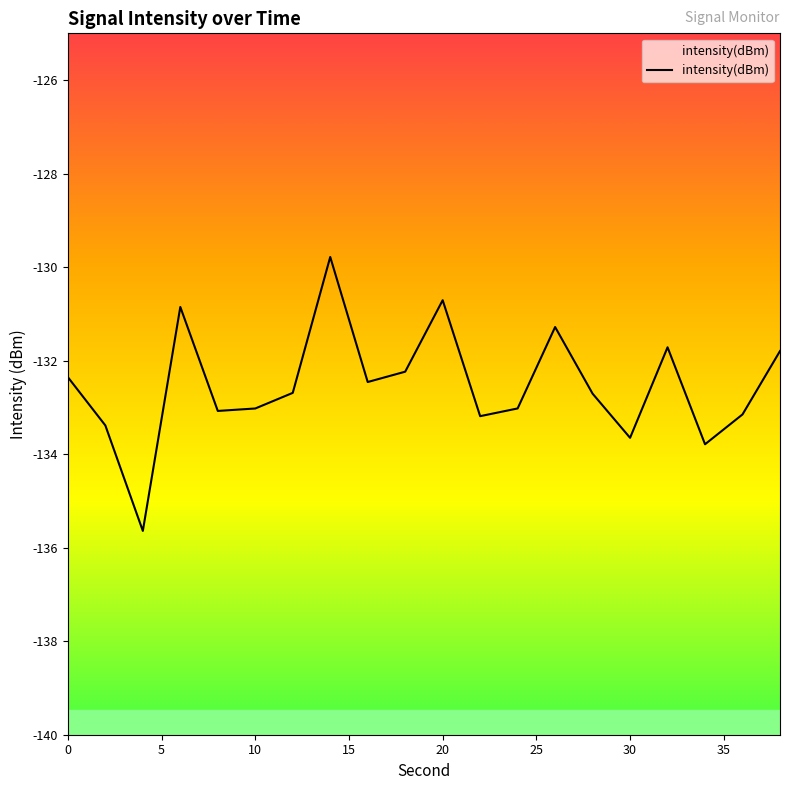

How many lines are shown in the chart?

1